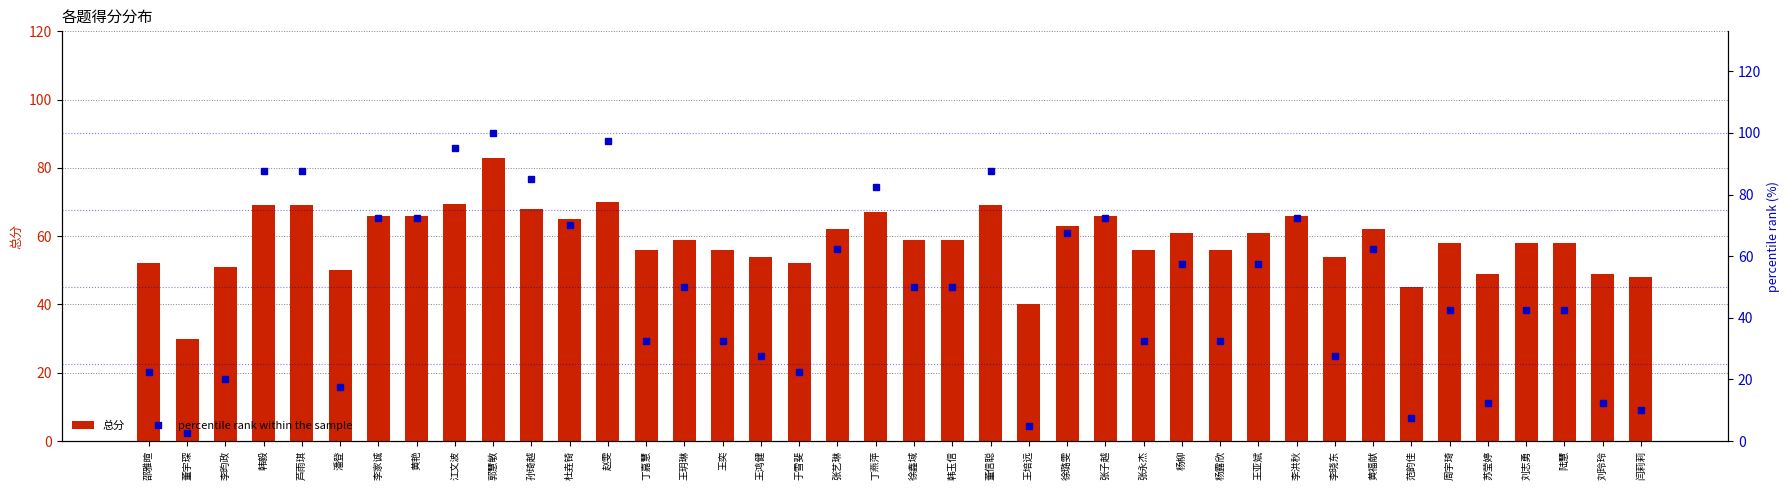

How many distinct data groups are displayed?

2